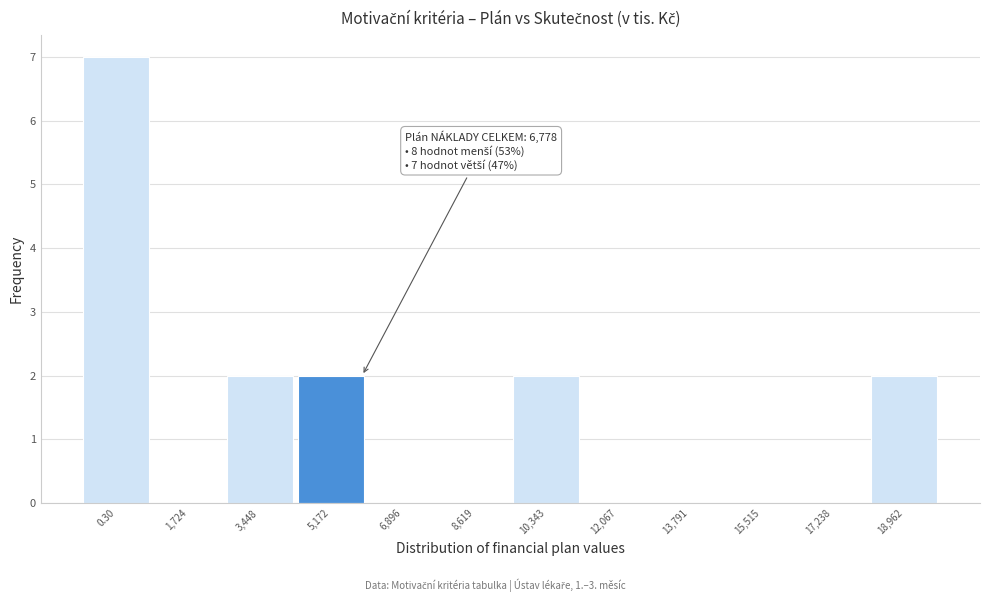

Reading left to right, what are all the values shown in this chart?

0.30=7	1,724=0	3,448=2	5,172=2	6,896=0	8,619=0	10,343=2	12,067=0	13,791=0	15,515=0	17,238=0	18,962=2